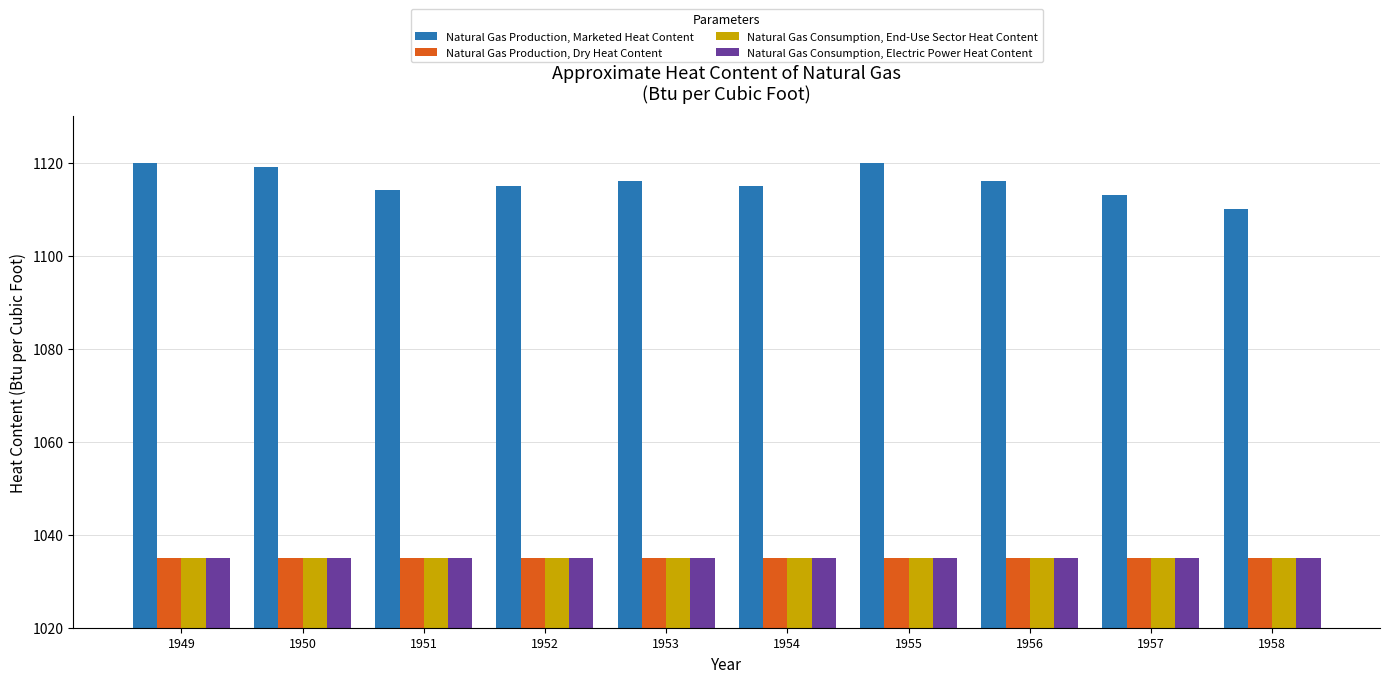

How many bars are there in each group?

4